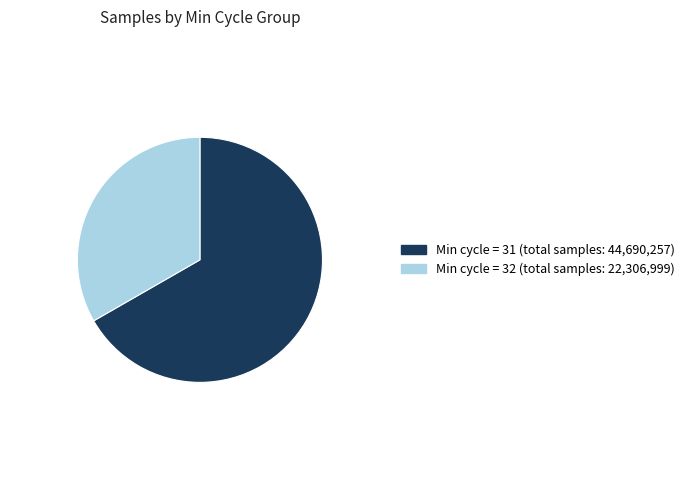

Is there any slice that represents more than half of the pie?

Yes